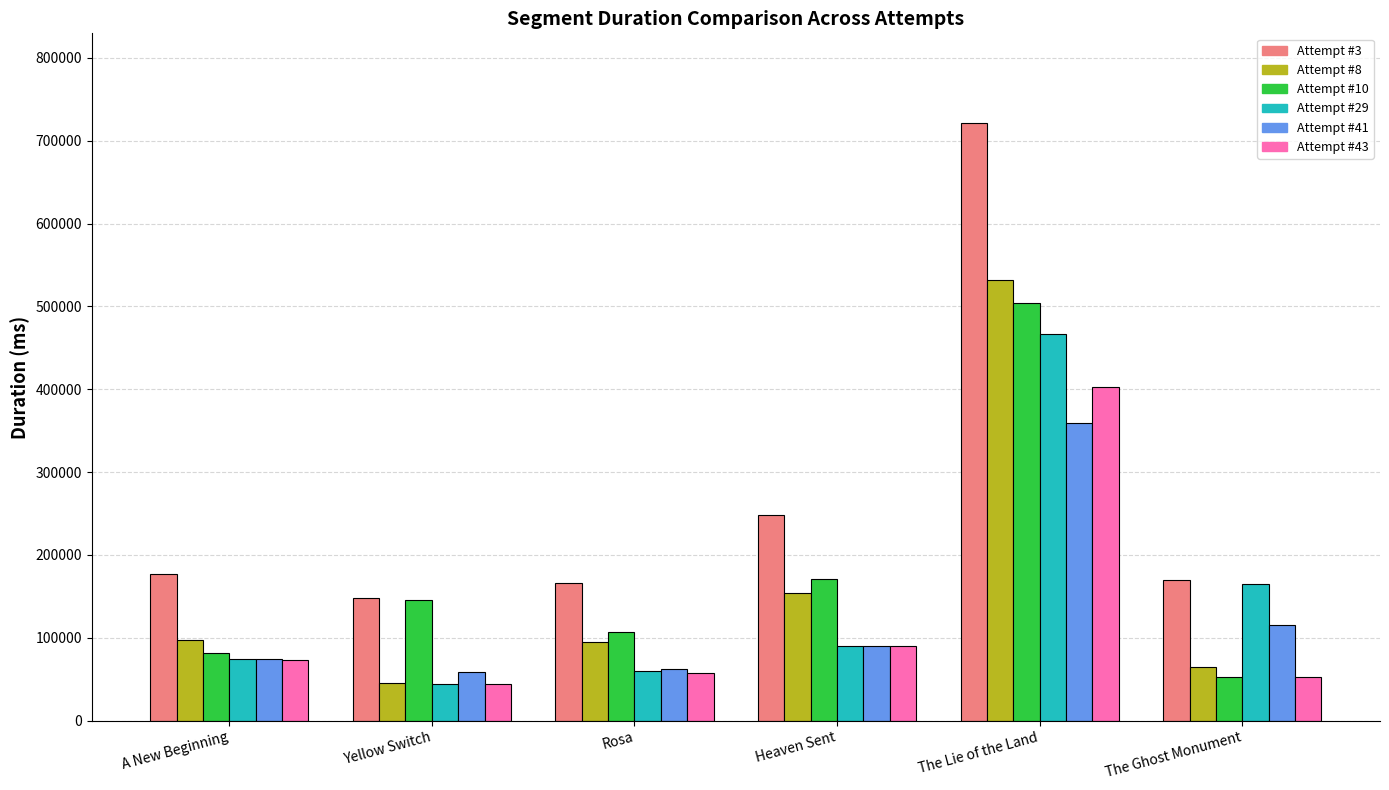

What is the label of the 1st bar from the right?

The Ghost Monument